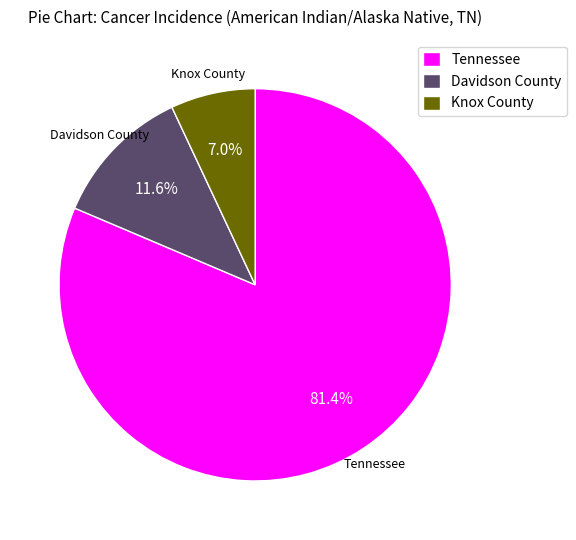

How many segments does this pie chart have?

3